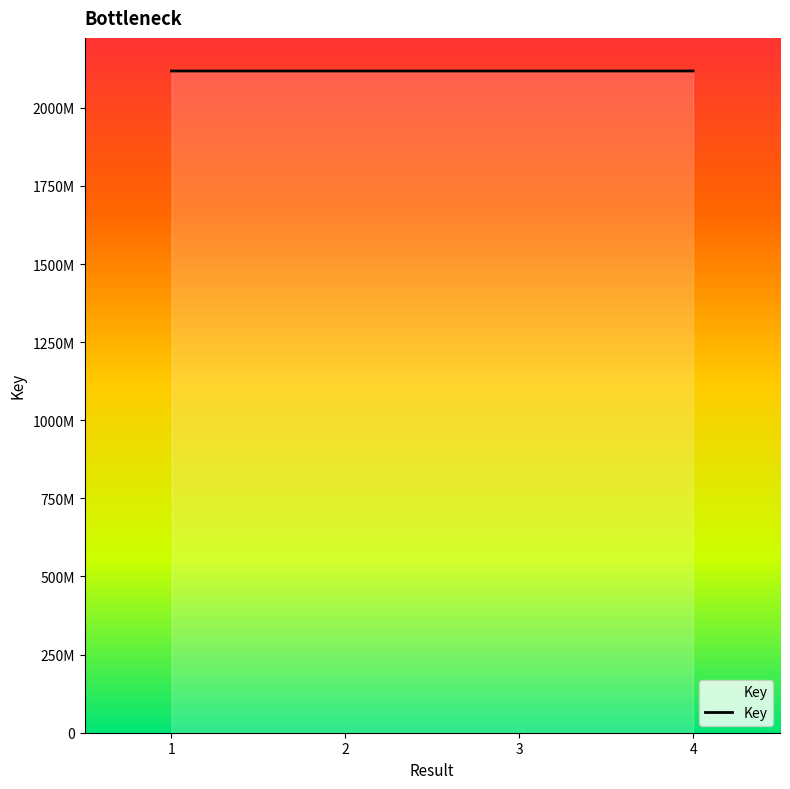

Does the chart display data point markers on the line(s)?

No